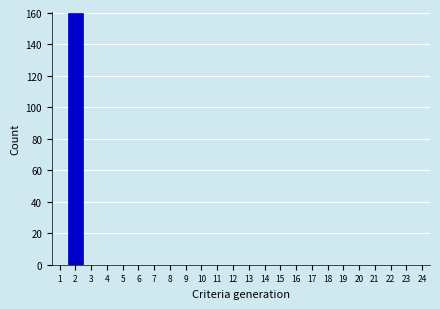

Which range on the x-axis has the tallest bar?

1.5 to 2.5